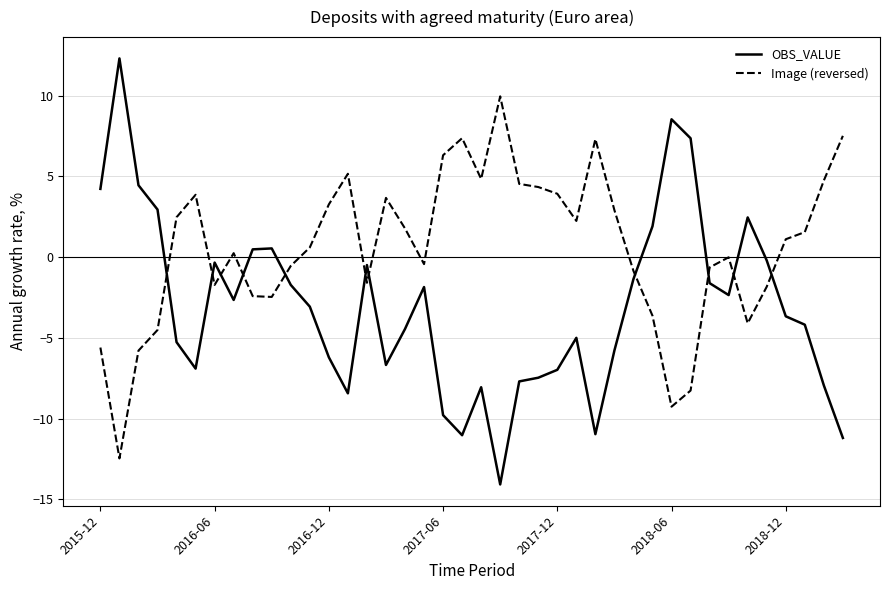

What is the difference between the maximum and minimum values in the OBS_VALUE series?

26.4